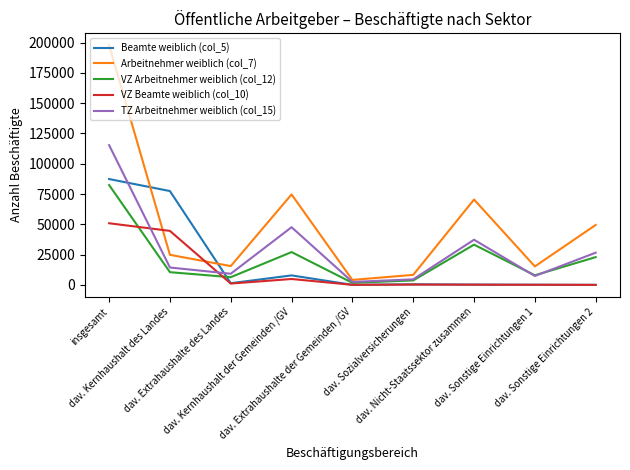

At how many categories does at least one series exceed 86596?

1